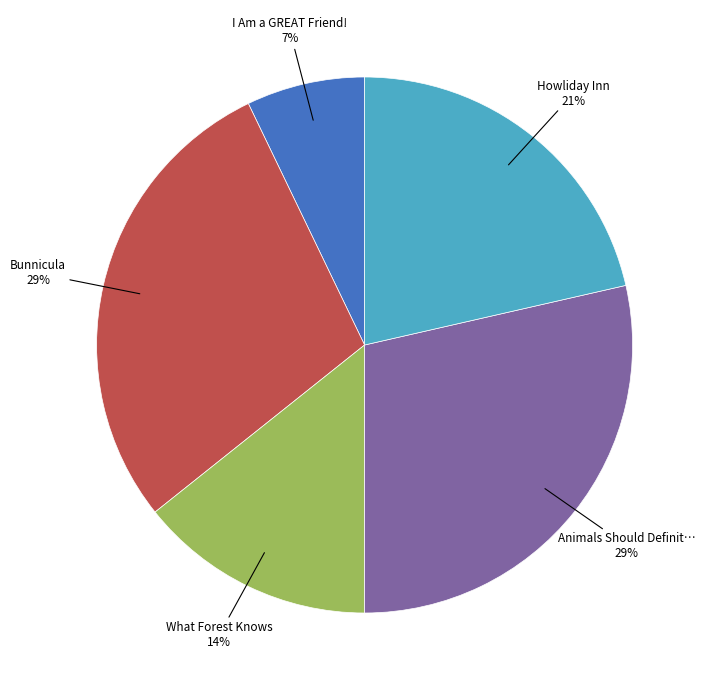

How many slices are in this pie chart?

5